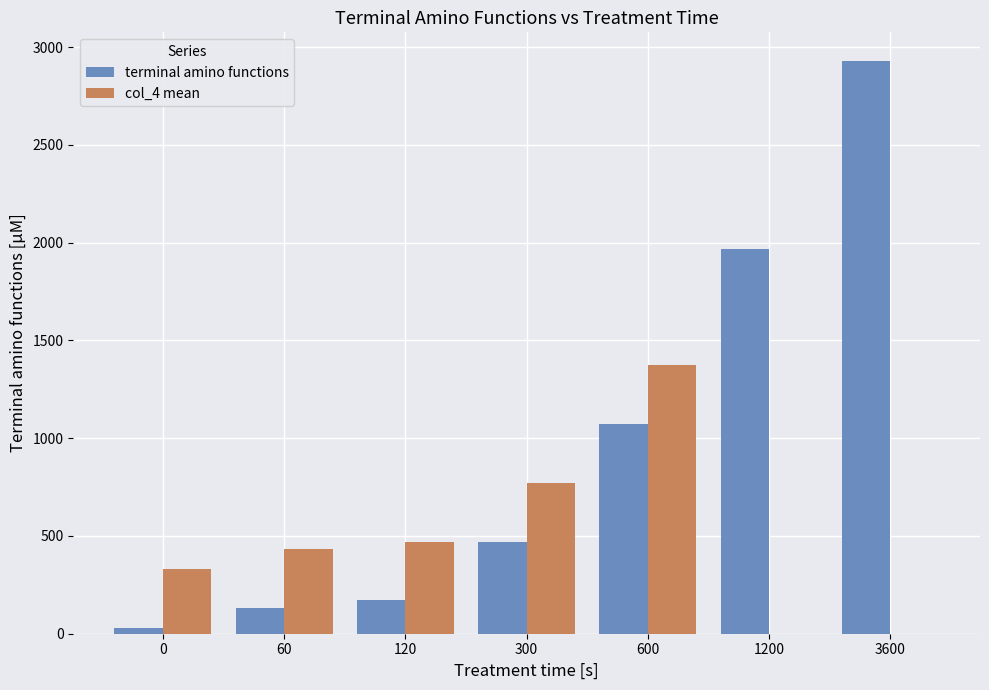

What is the average value of the terminal amino functions series?

967.3